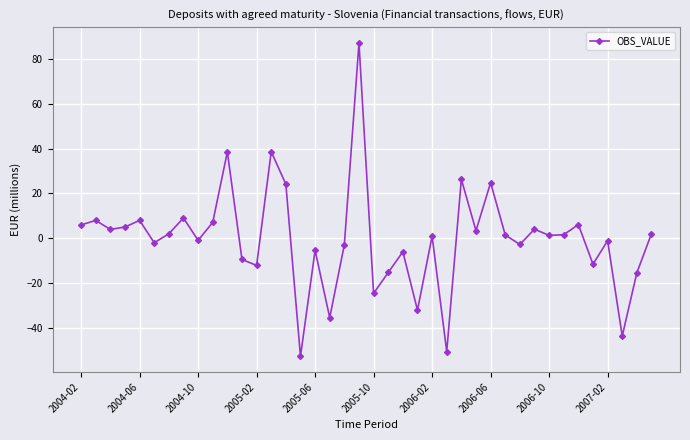

True or false: there are more than 1 points higher than both neighbors.

True